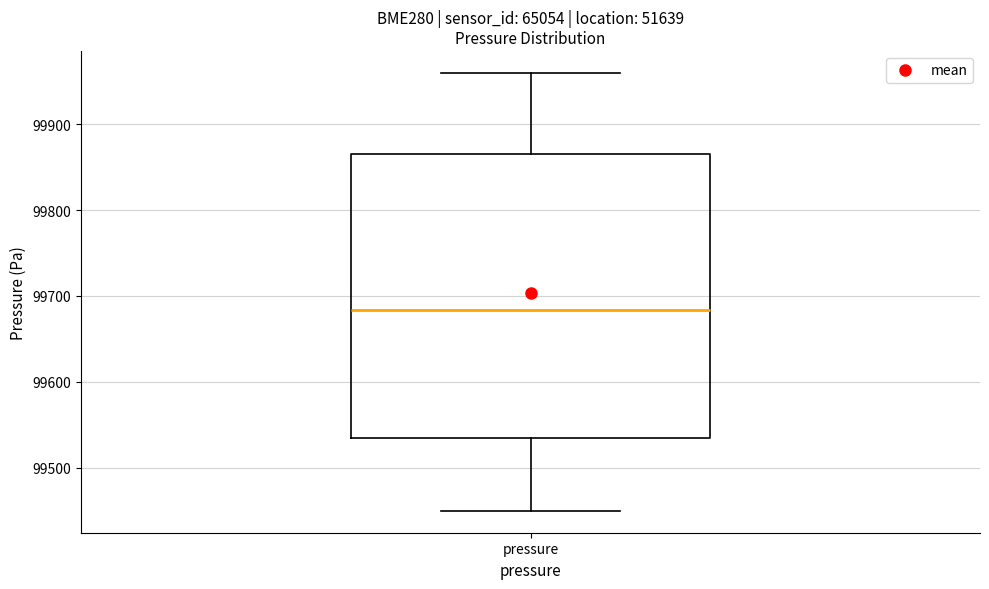

Transcribe this box plot: give where the median line is, the range the box spans, and where the two whiskers end, as read against the y-axis. The values are not printed on the chart, so give them approximately, as read against the axis.

median 99680, box 99530 to 99870, whiskers 99450 to 99960